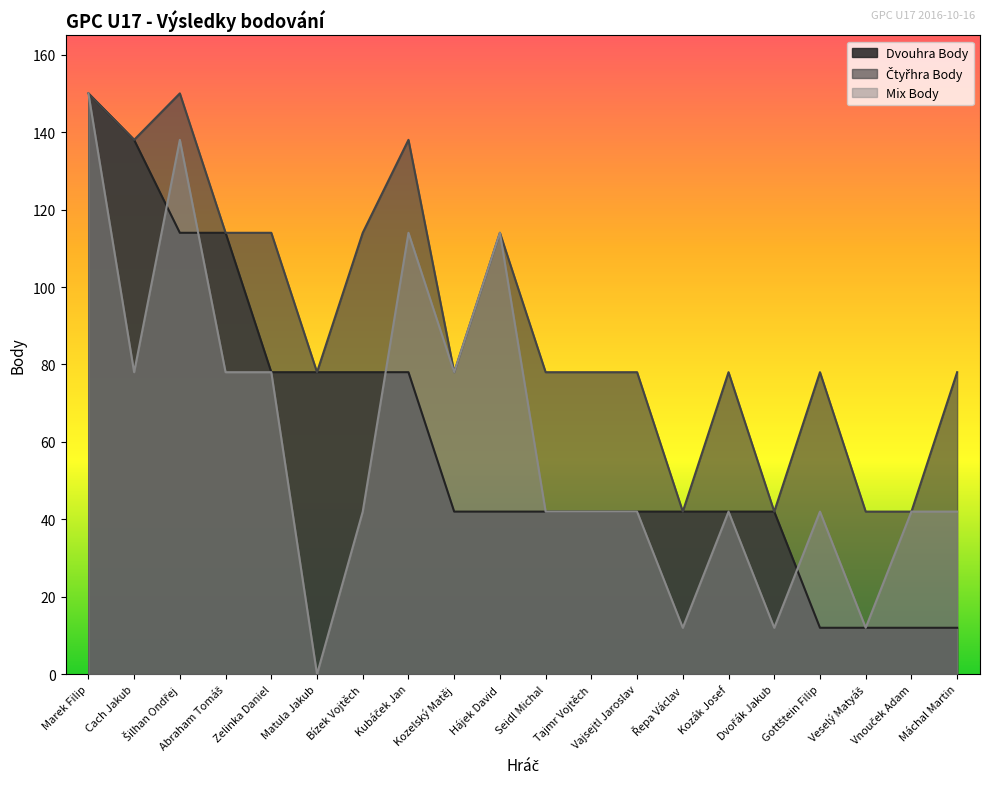

Which series changed the most between Zelinka Daniel and Řepa Václav?

Čtyřhra Body